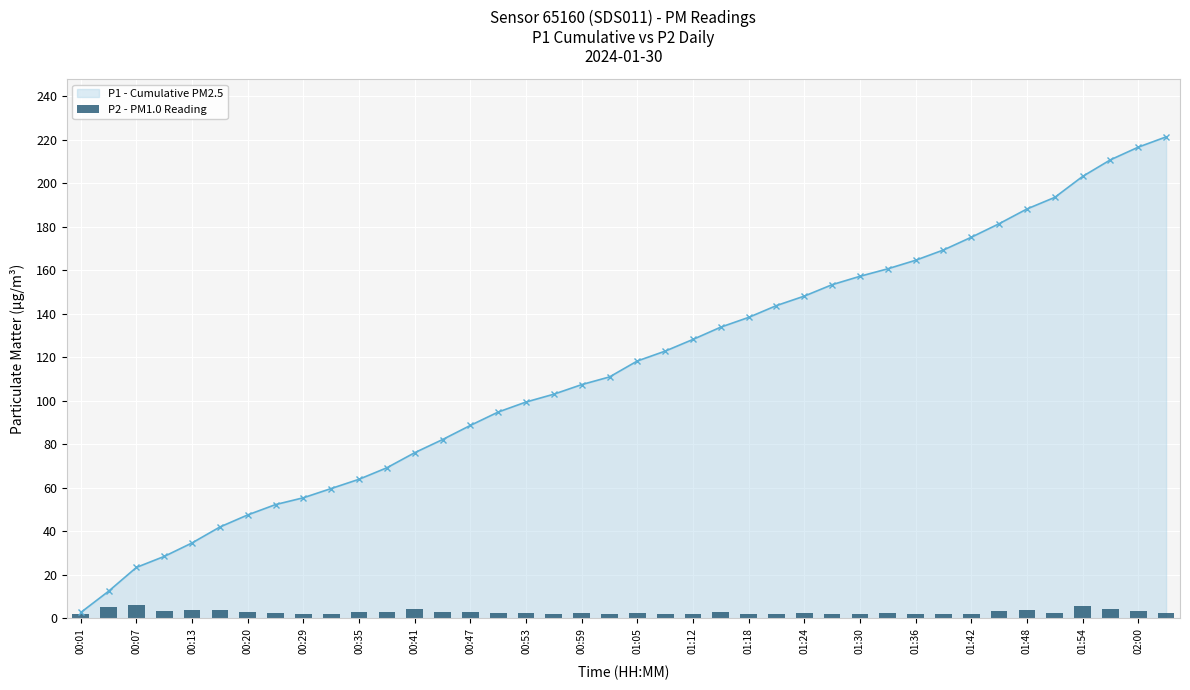

Is it true that P1 - Cumulative PM2.5 equals 64.0 at 00:35?

True